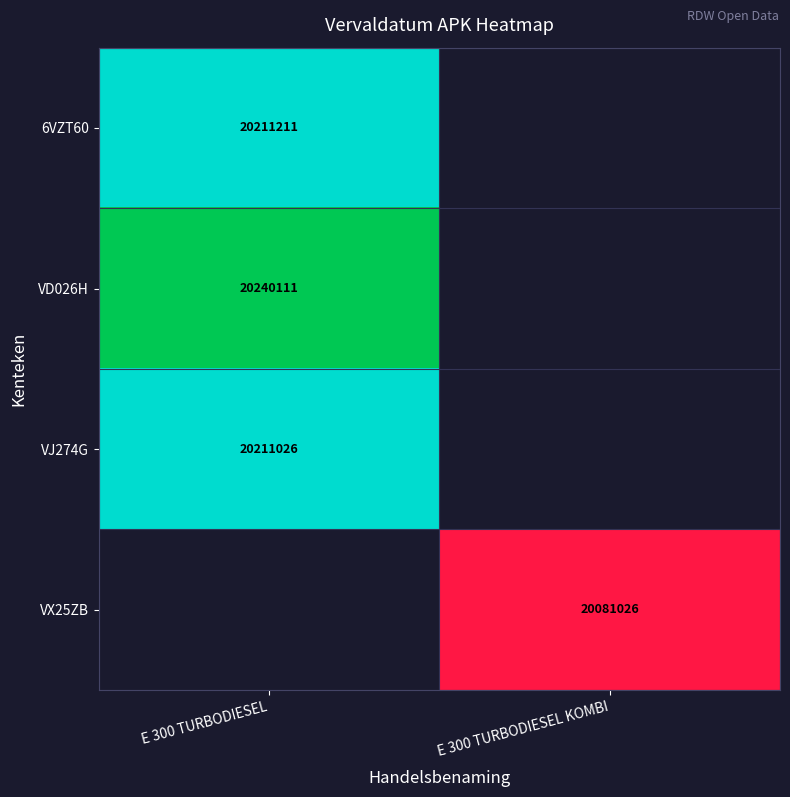

Is the value of VD026H at E 300 TURBODIESEL greater than the value of VX25ZB at E 300 TURBODIESEL KOMBI?

Yes